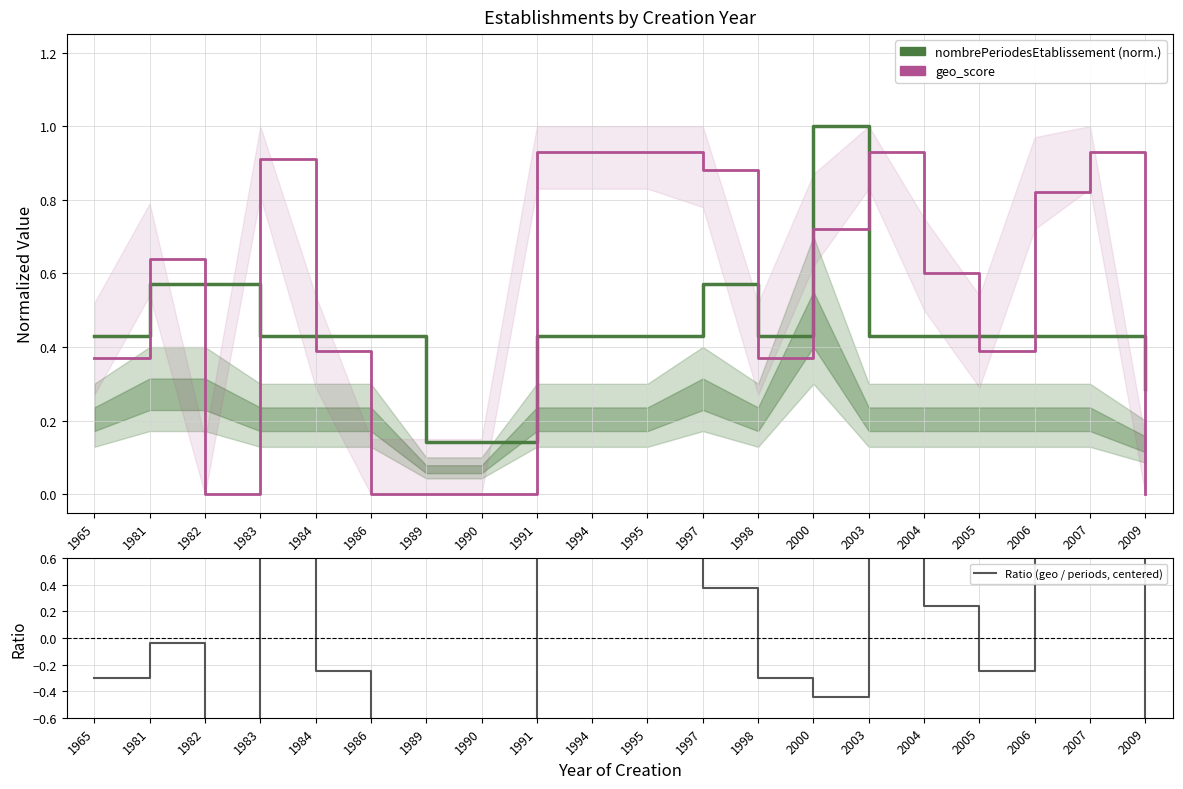

Between 2000 and 2009, which series saw the biggest shift?

geo_score